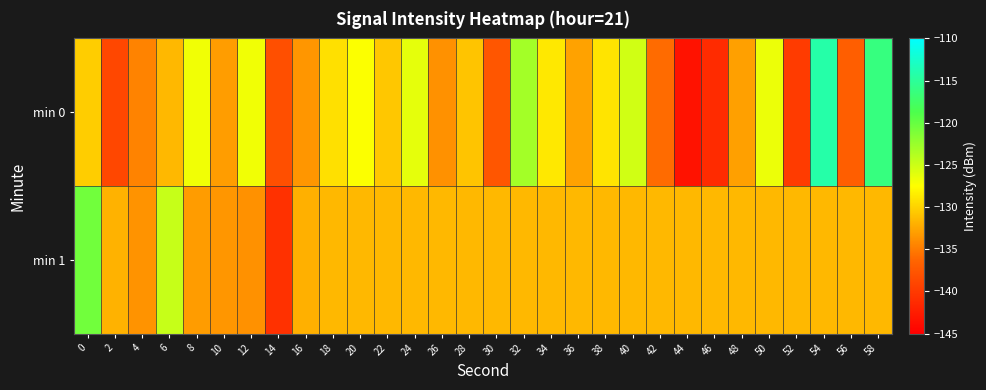

Which series has the largest range (max minus min)?

row_0